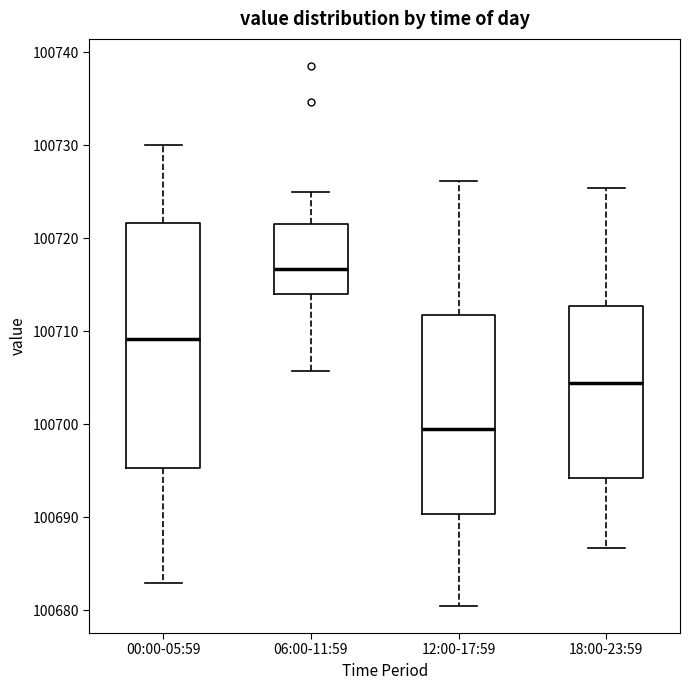

Reading left to right, transcribe this box plot: for each box, give where its median line is, the range the box spans, and where its two whiskers end, as read against the y-axis. The values are not printed on the chart, so give them approximately, as read against the axis.

00:00-05:59: median 100709, box 100695 to 100722, whiskers 100683 to 100730
06:00-11:59: median 100717, box 100714 to 100721, whiskers 100706 to 100725
12:00-17:59: median 100699, box 100690 to 100712, whiskers 100680 to 100726
18:00-23:59: median 100704, box 100694 to 100713, whiskers 100687 to 100725